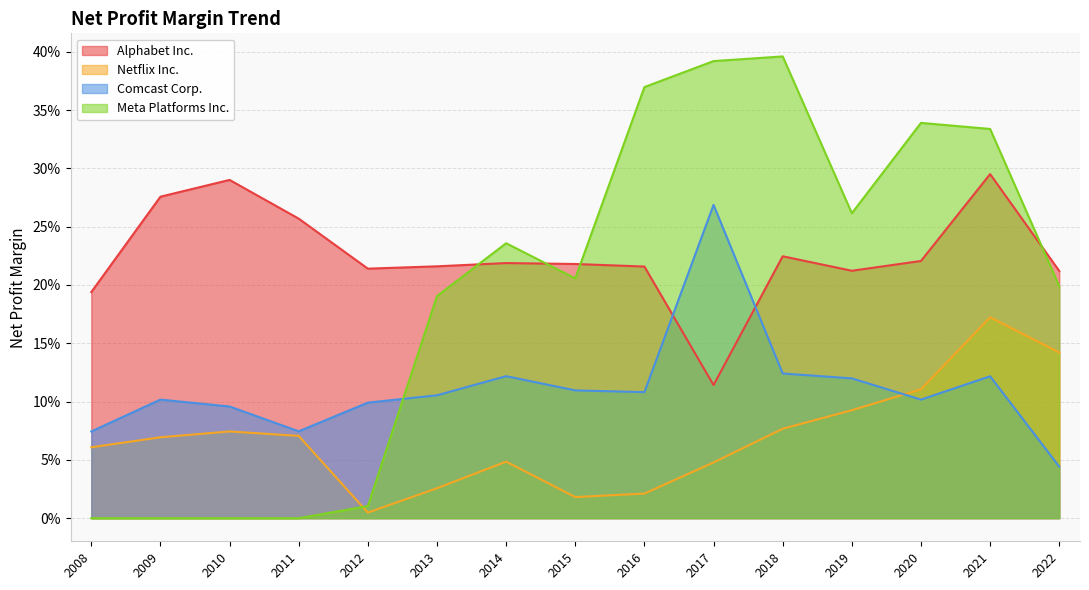

How many times do Meta Platforms Inc. and Comcast Corp. cross each other?

1